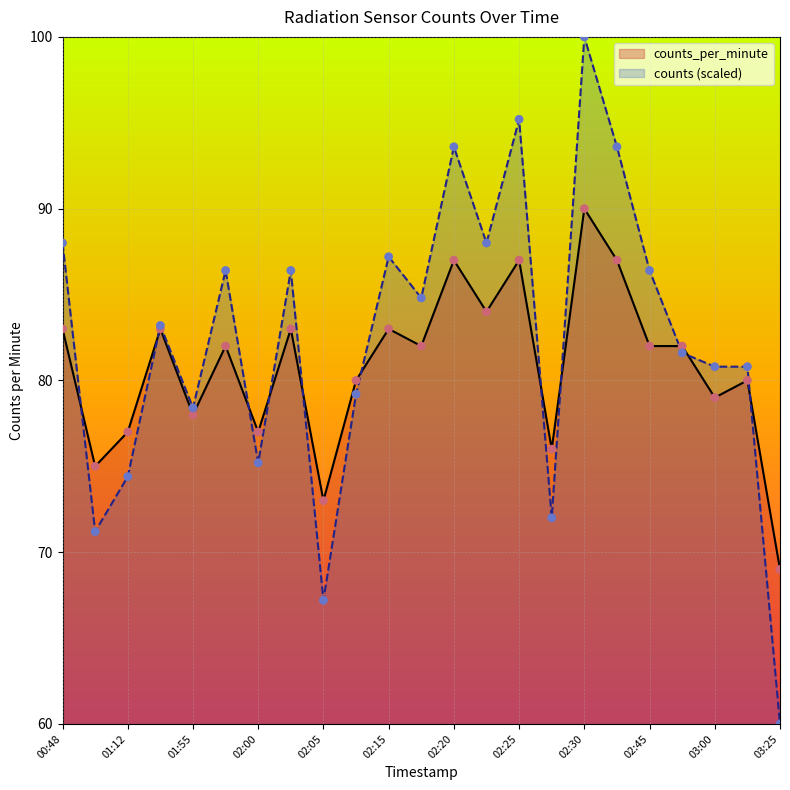

Which has a higher value, 00:48 or 02:02?

00:48